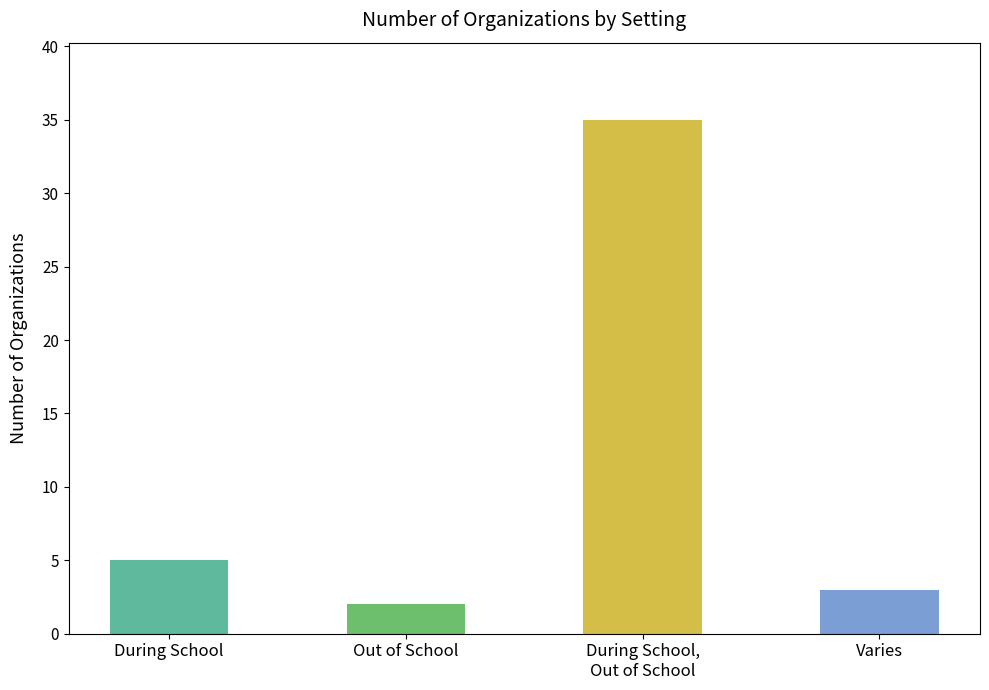

Reading right to left, what are all the values shown in this chart?

Varies=3	During School,
Out of School=35	Out of School=2	During School=5